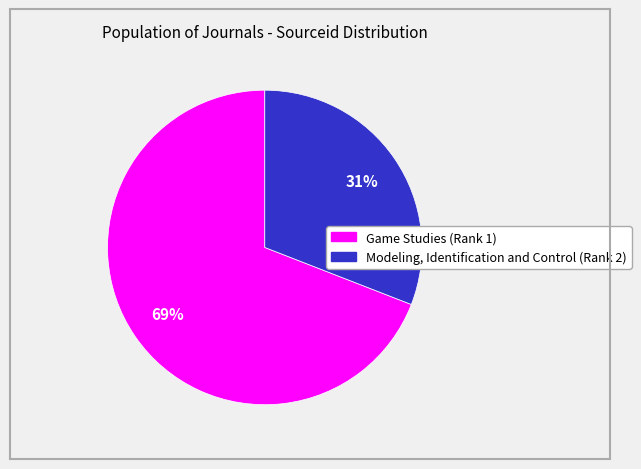

What is the ratio of the value at Game Studies (Rank 1) to the value at Modeling, Identification and Control (Rank 2)?

2.2